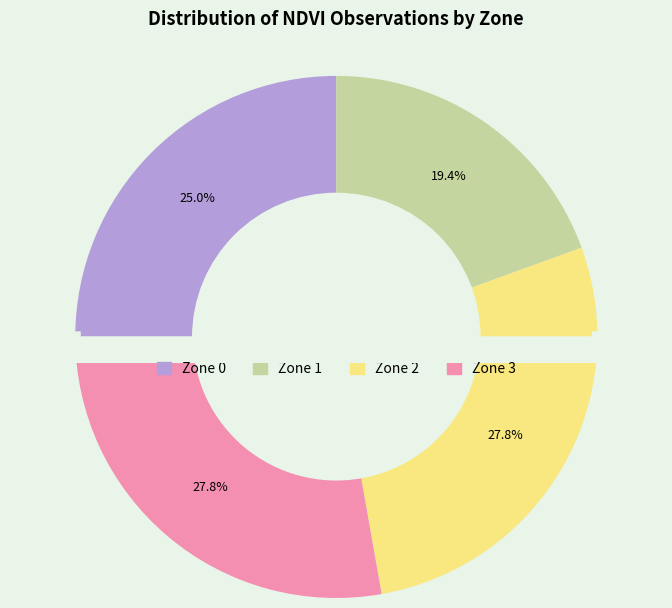

To the nearest percent, what is the combined percentage of Zone 3 and Zone 2?

56%